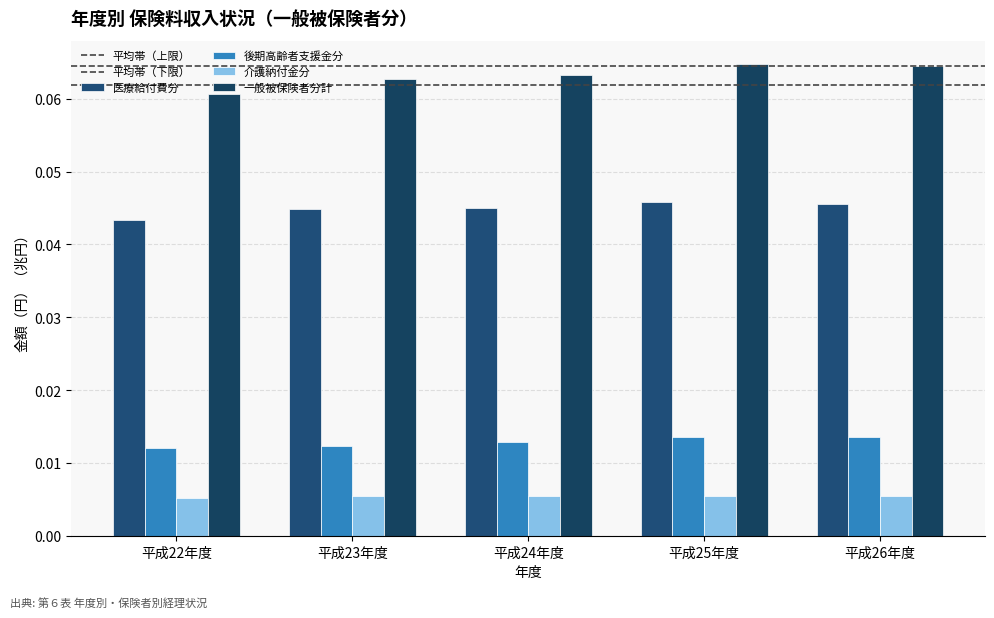

How many categories are shown in the chart?

5